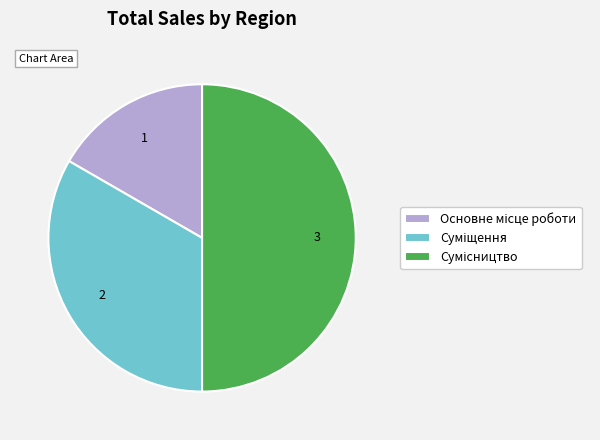

What is the largest slice in the pie chart?

Сумісництво